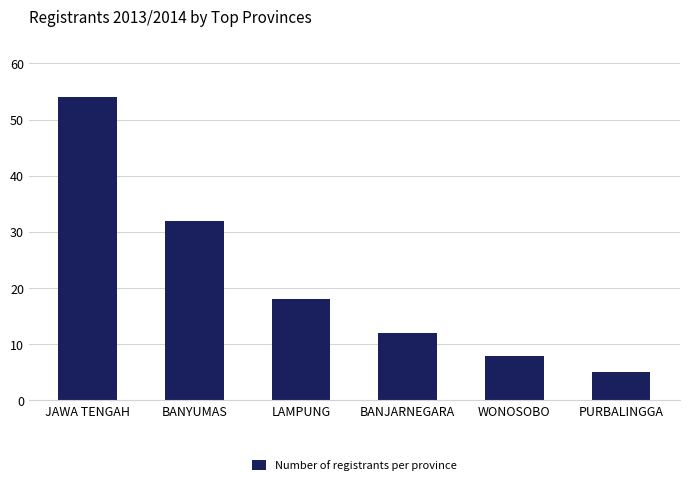

How many bars are there in total?

6